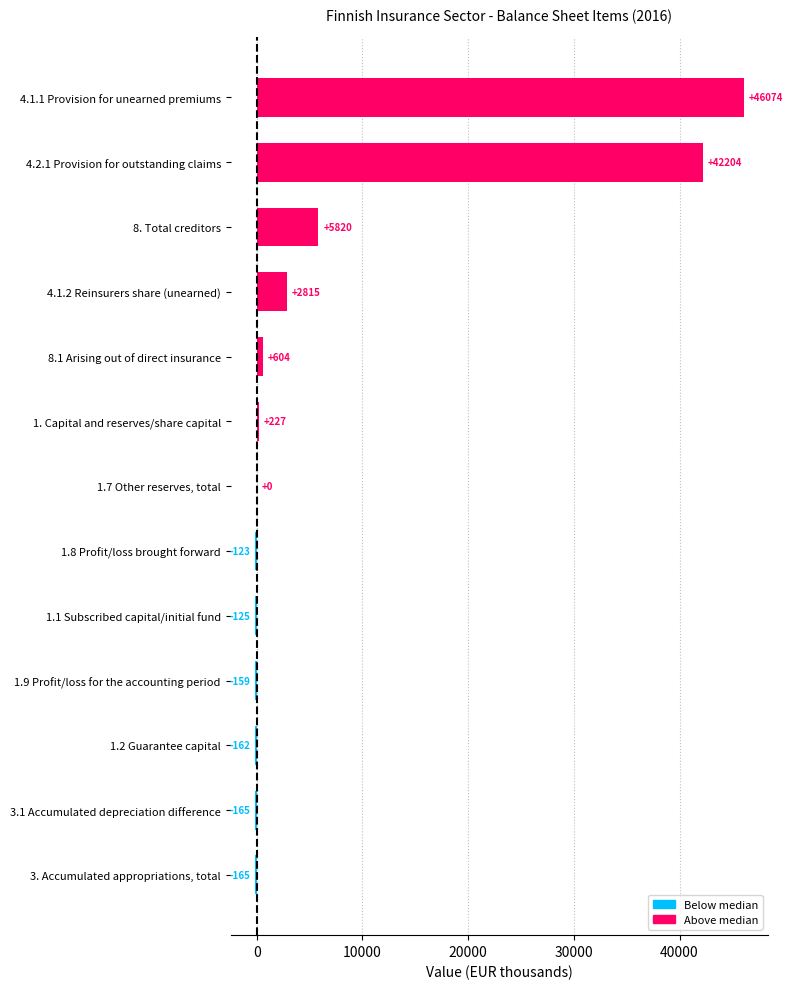

Which label corresponds to the largest value in the chart?

4.1.1 Provision for unearned premiums